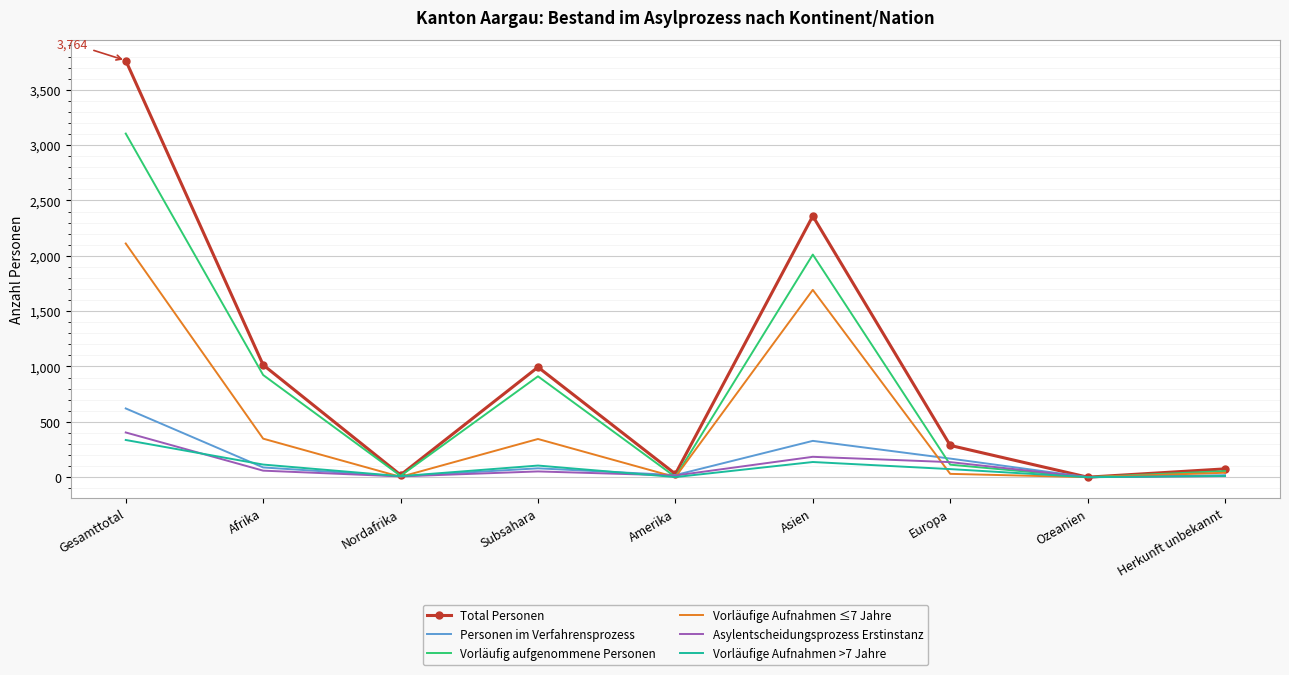

Which series changed the most between Afrika and Ozeanien?

Total Personen